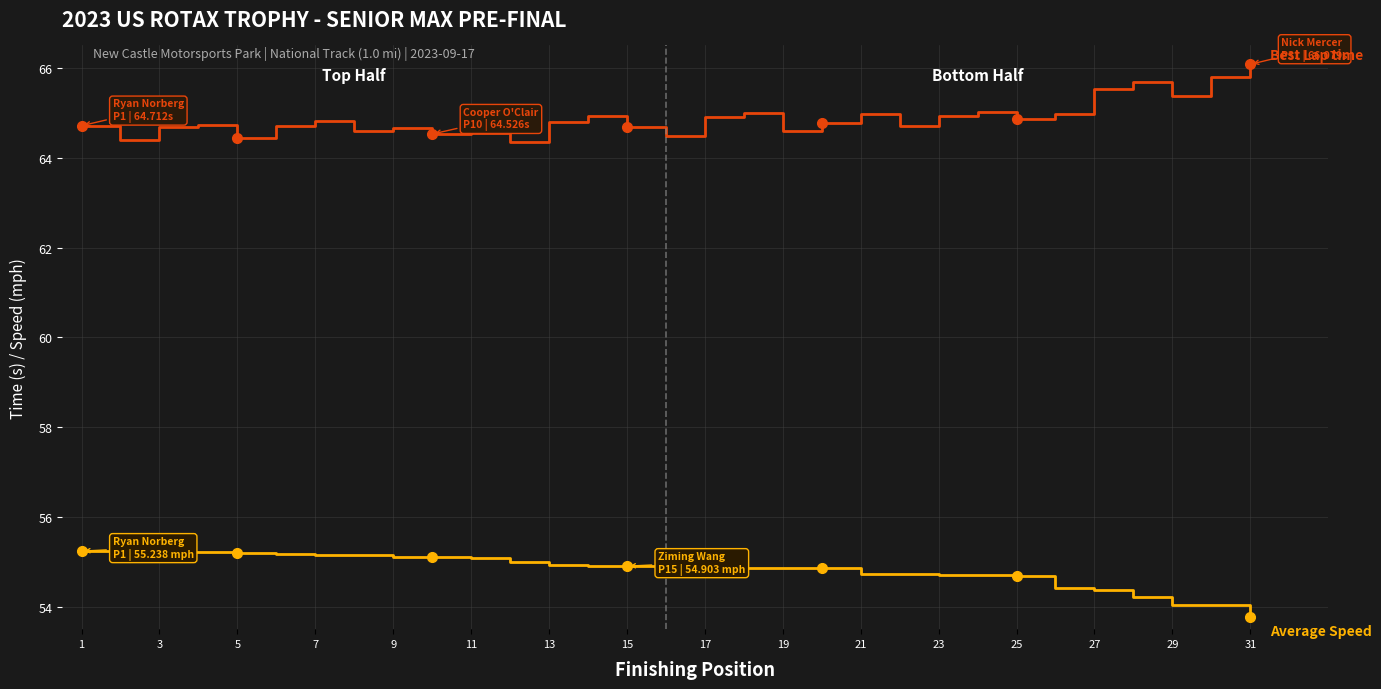

What is the smallest value displayed?

53.8